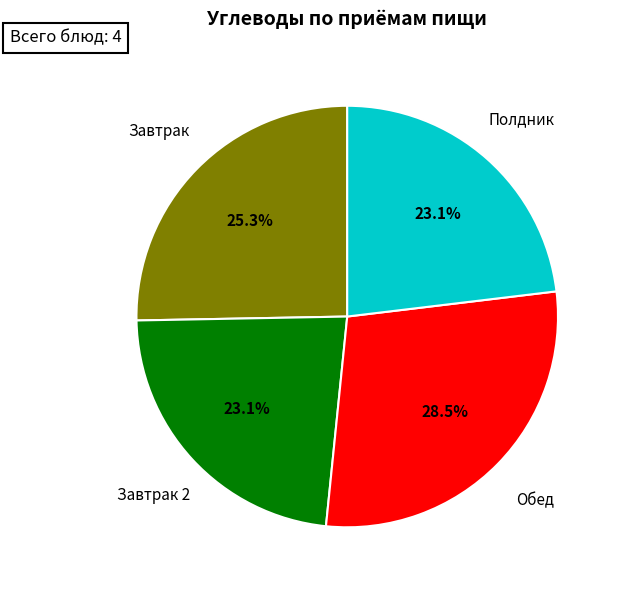

What is the largest slice in the pie chart?

Обед